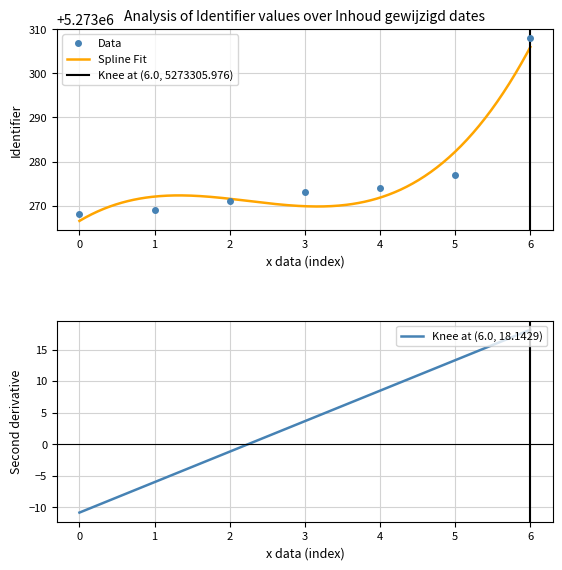

What is the value of the Data point at the 1st from the left?

5273268